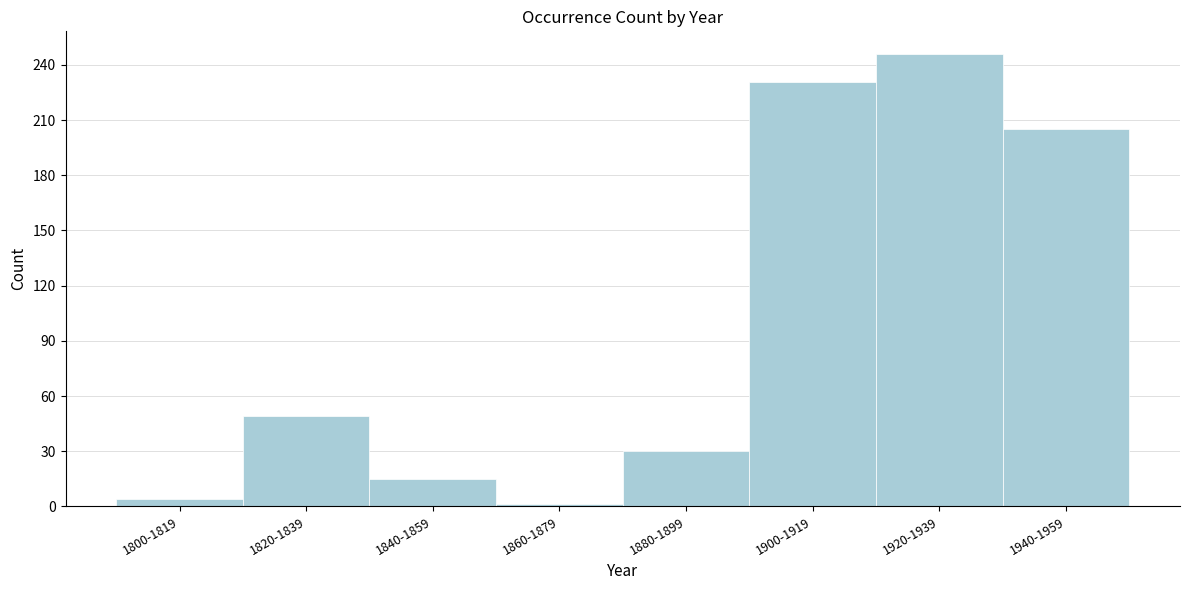

Reading left to right, what are all the values shown in this chart?

4	49	15	1	30	231	246	205